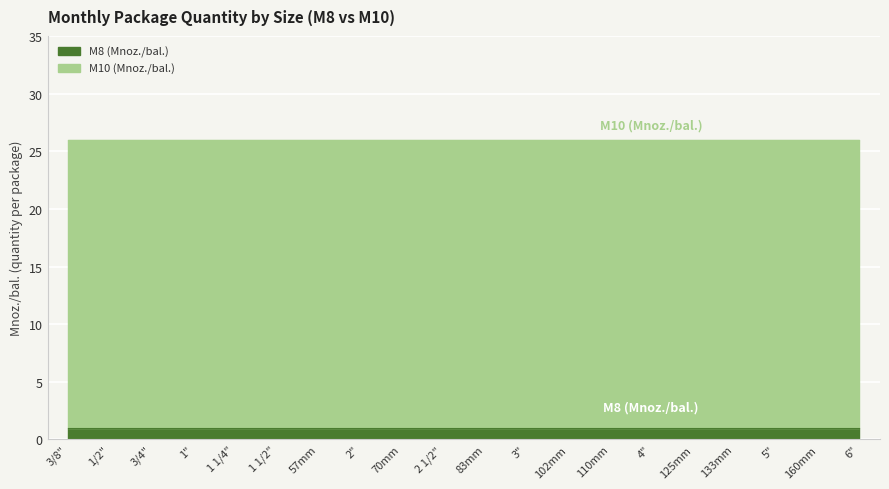

Reading left to right, what are all the values shown in this chart?

M8 (Mnoz./bal.): 3/8"=1	1/2"=1	3/4"=1	1"=1	1 1/4"=1	1 1/2"=1	57mm=1	2"=1	70mm=1	2 1/2"=1	83mm=1	3"=1	102mm=1	110mm=1	4"=1	125mm=1	133mm=1	5"=1	160mm=1	6"=1
M10 (Mnoz./bal.): 3/8"=25	1/2"=25	3/4"=25	1"=25	1 1/4"=25	1 1/2"=25	57mm=25	2"=25	70mm=25	2 1/2"=25	83mm=25	3"=25	102mm=25	110mm=25	4"=25	125mm=25	133mm=25	5"=25	160mm=25	6"=25